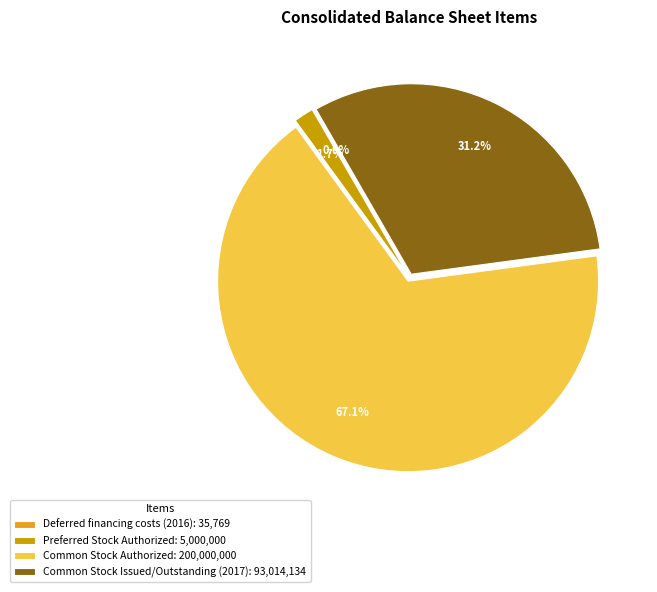

Which slice is the largest?

Common Stock Authorized